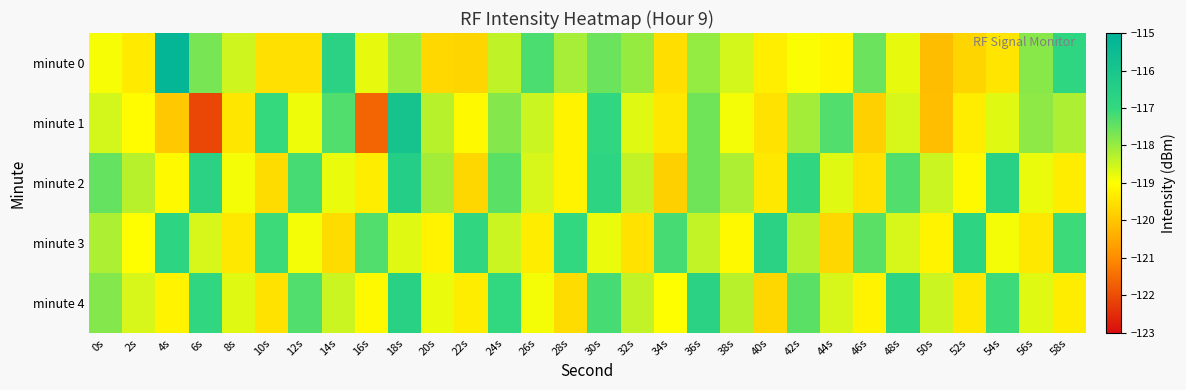

Reading right to left, extract all data points from this chart.

minute 0: 58s=-116.9	56s=-117.8	54s=-119.4	52s=-119.7	50s=-120.1	48s=-118.8	46s=-117.6	44s=-119.1	42s=-119.0	40s=-119.3	38s=-118.6	36s=-118.0	34s=-119.6	32s=-118.0	30s=-117.6	28s=-118.1	26s=-117.2	24s=-118.4	22s=-119.7	20s=-119.7	18s=-118.0	16s=-118.8	14s=-116.7	12s=-119.5	10s=-119.5	8s=-118.5	6s=-117.7	4s=-115.2	2s=-119.3	0s=-118.9
minute 1: 58s=-118.2	56s=-117.9	54s=-118.7	52s=-119.3	50s=-120.1	48s=-118.6	46s=-119.8	44s=-117.3	42s=-118.1	40s=-119.5	38s=-118.9	36s=-117.6	34s=-119.4	32s=-118.7	30s=-116.9	28s=-119.2	26s=-118.5	24s=-117.8	22s=-119.1	20s=-118.3	18s=-115.9	16s=-121.6	14s=-117.3	12s=-118.8	10s=-117.0	8s=-119.4	6s=-122.1	4s=-119.9	2s=-119.0	0s=-118.6
minute 2: 58s=-119.3	56s=-118.8	54s=-116.6	52s=-119.1	50s=-118.5	48s=-117.3	46s=-119.5	44s=-118.7	42s=-116.9	40s=-119.4	38s=-118.2	36s=-117.6	34s=-119.8	32s=-118.4	30s=-116.8	28s=-119.2	26s=-118.6	24s=-117.4	22s=-119.7	20s=-118.1	18s=-116.5	16s=-119.3	14s=-118.8	12s=-117.2	10s=-119.6	8s=-118.9	6s=-116.7	4s=-119.1	2s=-118.3	0s=-117.5
minute 3: 58s=-117.1	56s=-119.4	54s=-118.9	52s=-116.8	50s=-119.2	48s=-118.6	46s=-117.4	44s=-119.7	42s=-118.3	40s=-116.7	38s=-119.1	36s=-118.4	34s=-117.2	32s=-119.5	30s=-118.8	28s=-117.0	26s=-119.3	24s=-118.5	22s=-116.9	20s=-119.2	18s=-118.7	16s=-117.3	14s=-119.6	12s=-118.9	10s=-117.1	8s=-119.4	6s=-118.6	4s=-116.8	2s=-119.0	0s=-118.2
minute 4: 58s=-119.3	56s=-118.7	54s=-117.1	52s=-119.4	50s=-118.5	48s=-116.8	46s=-119.2	44s=-118.6	42s=-117.4	40s=-119.7	38s=-118.3	36s=-116.7	34s=-119.0	32s=-118.4	30s=-117.2	28s=-119.6	26s=-118.9	24s=-117.0	22s=-119.3	20s=-118.8	18s=-116.6	16s=-119.1	14s=-118.5	12s=-117.3	10s=-119.5	8s=-118.7	6s=-116.9	4s=-119.2	2s=-118.6	0s=-117.8